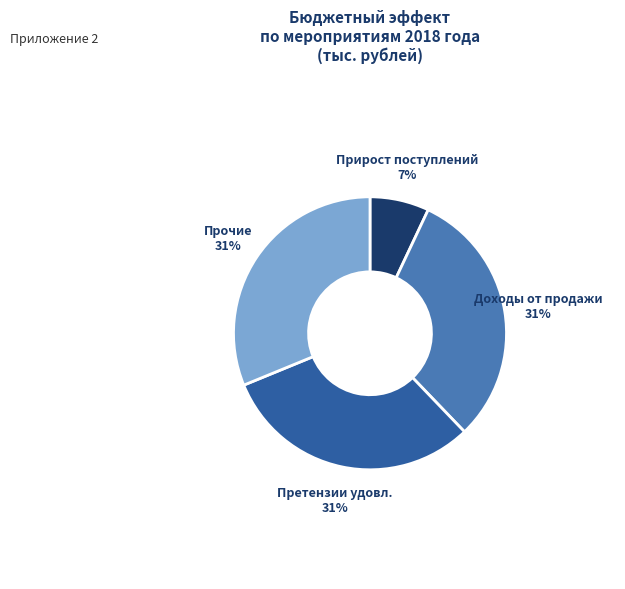

What is the smallest slice in the pie chart?

Прирост поступлений